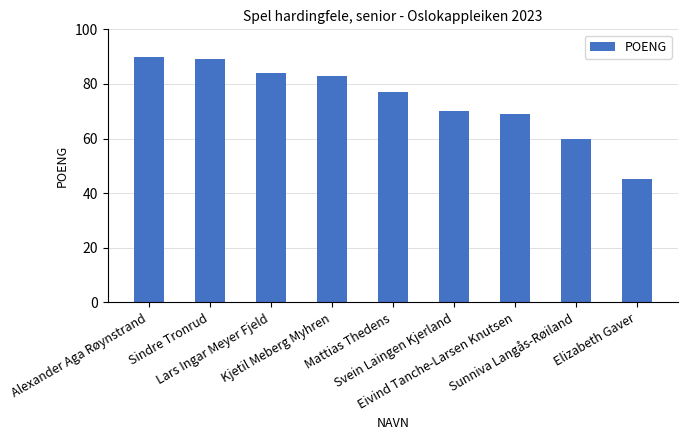

Which has a higher value, Sindre Tronrud or Svein Laingen Kjerland?

Sindre Tronrud